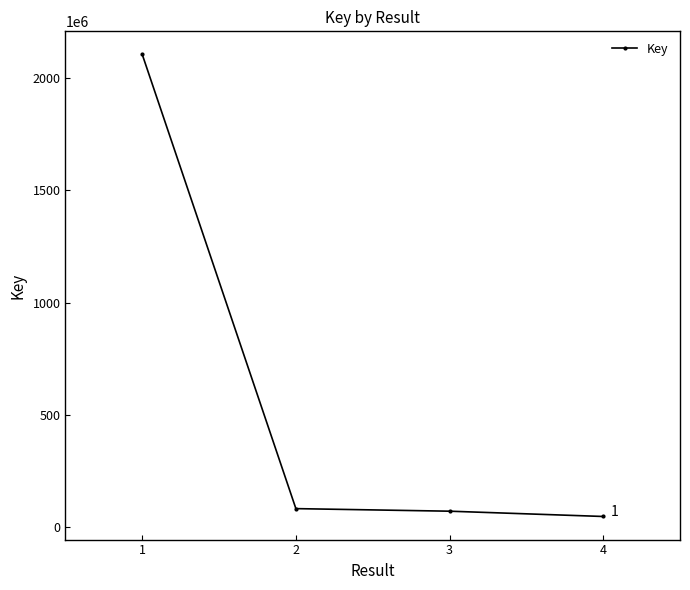

The chart shows a value of 69187140 at 3. True or false?

True